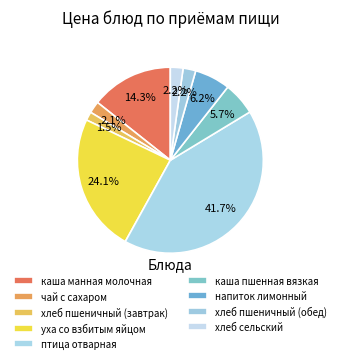

What is the smallest slice in the pie chart?

хлеб пшеничный (завтрак)